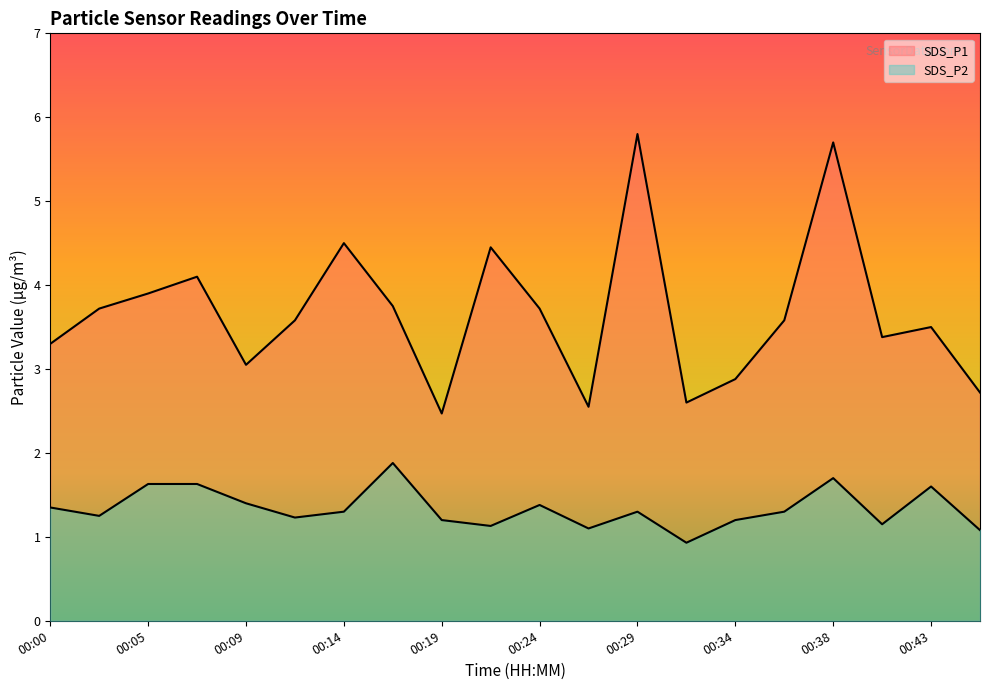

Which has a higher value, 00:24 or 00:43?

00:24